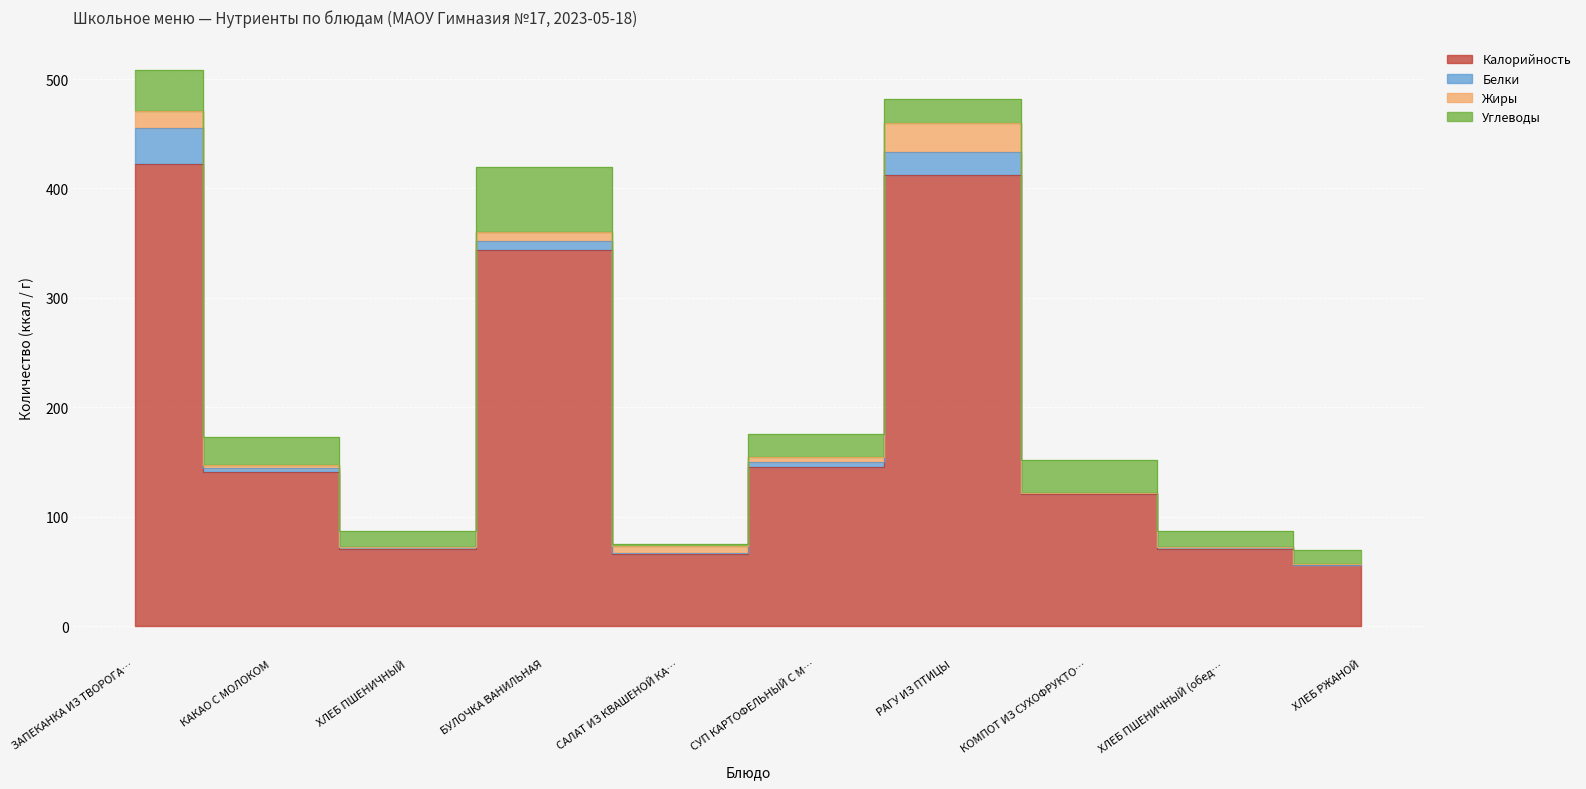

Which series has the largest range (max minus min)?

Калорийность